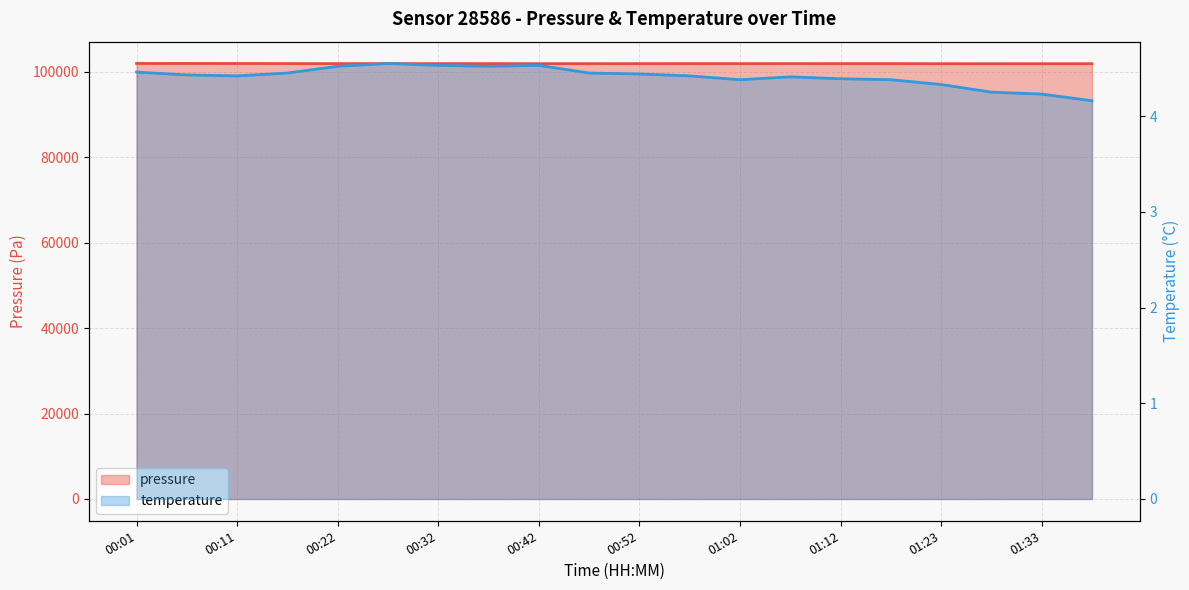

What is the difference between the maximum and second lowest values in the temperature series?

0.3